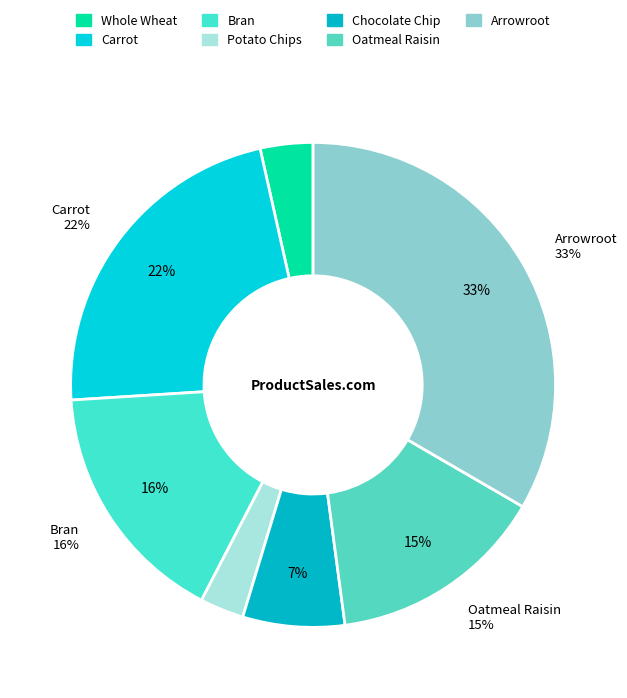

Rank the categories by value from highest to lowest.

Arrowroot, Carrot, Bran, Oatmeal Raisin, Chocolate Chip, Whole Wheat, Potato Chips